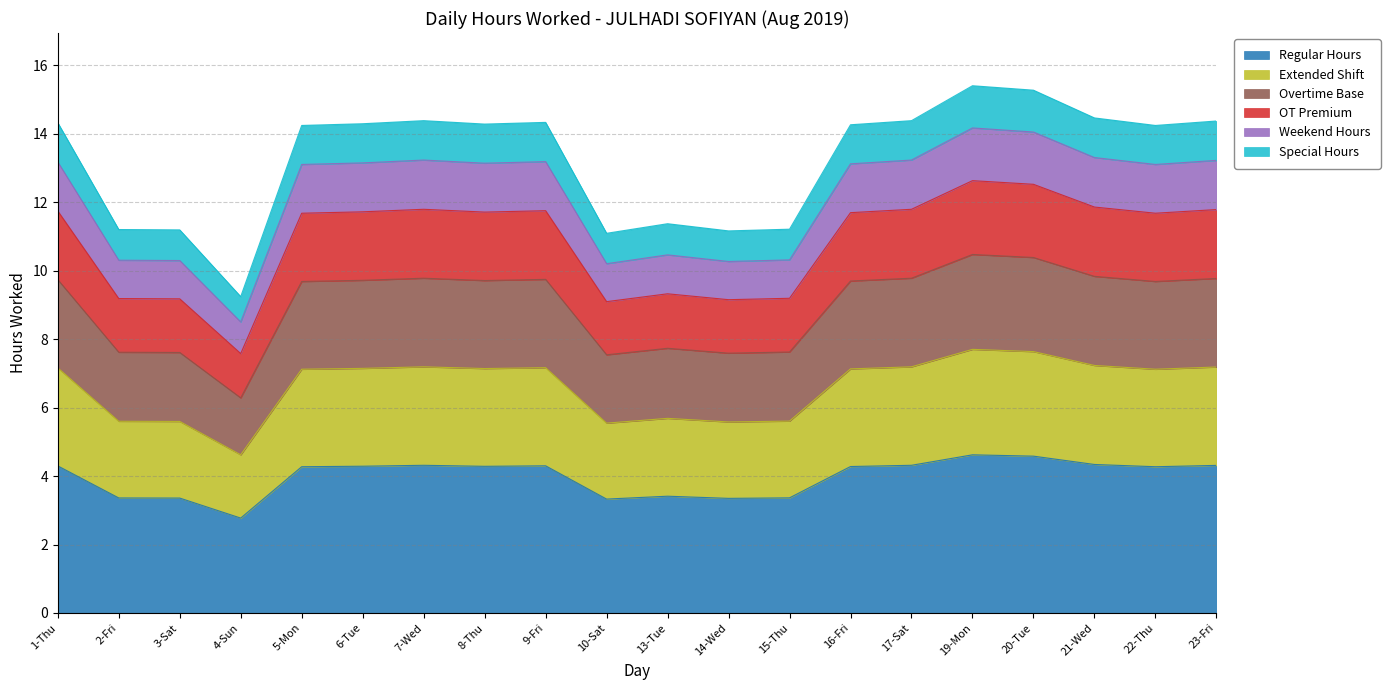

Which label corresponds to the smallest value in the chart?

4-Sun